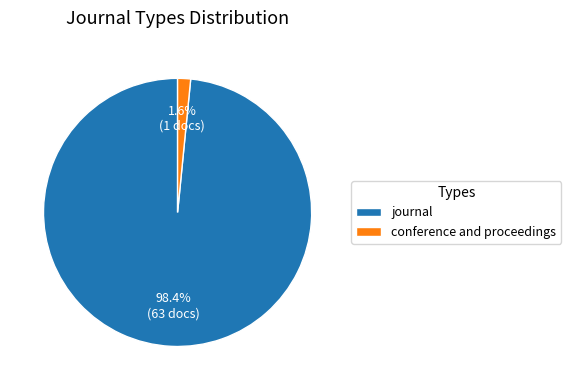

Rank the categories by value from lowest to highest.

conference and proceedings, journal